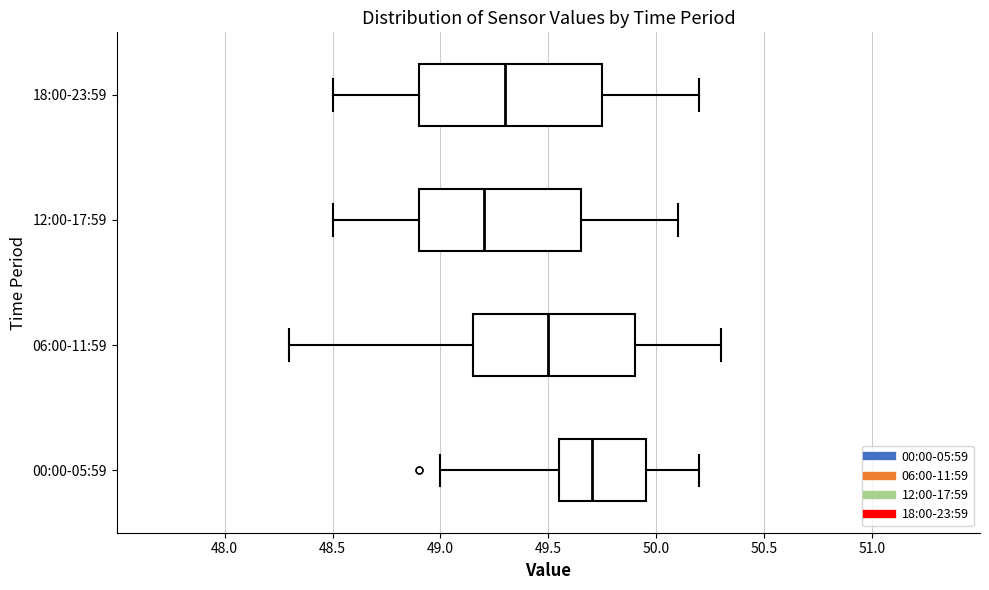

Reading bottom to top, read every box against the x-axis: the position of its median line, the range the box covers, and the ends of its whiskers. The values are not printed on the chart, so give them approximately, as read against the axis.

00:00-05:59: median 49.70, box 49.55 to 49.95, whiskers 49.00 to 50.20
06:00-11:59: median 49.50, box 49.15 to 49.90, whiskers 48.30 to 50.30
12:00-17:59: median 49.20, box 48.90 to 49.65, whiskers 48.50 to 50.10
18:00-23:59: median 49.30, box 48.90 to 49.75, whiskers 48.50 to 50.20